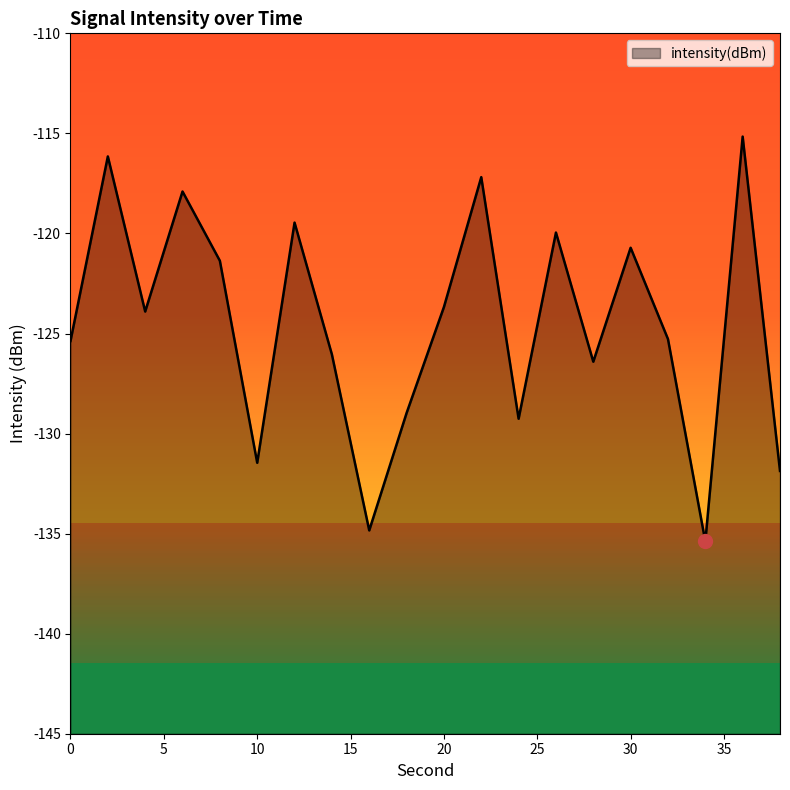

What is the change in value from 0 to 30?

+4.7